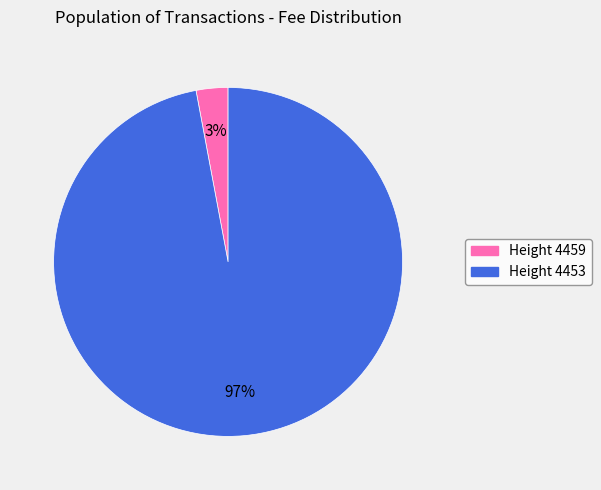

How many slices are in this pie chart?

2